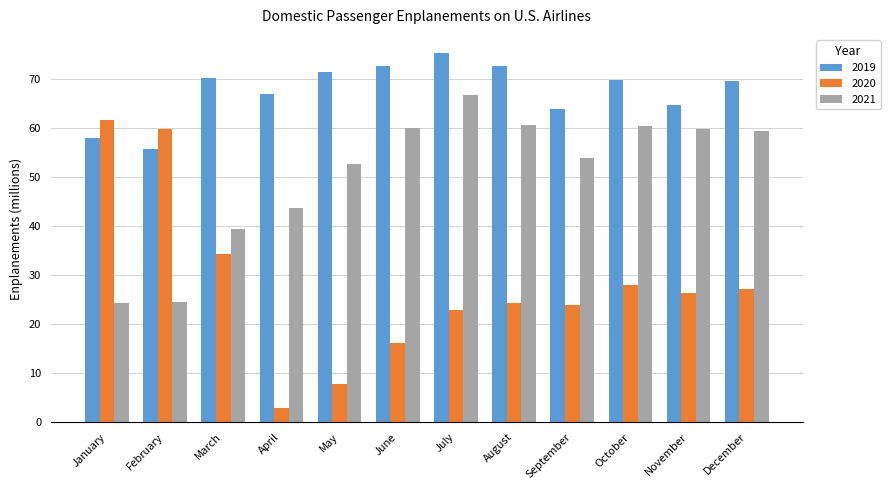

What is the difference between the 2021 values at November and May?

7.0